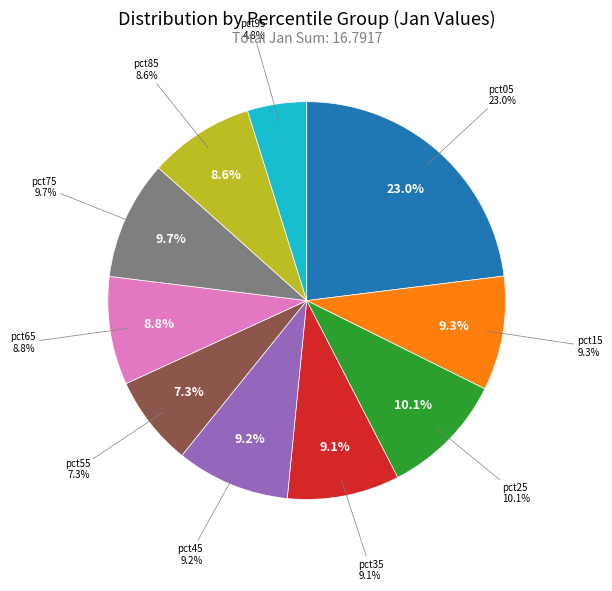

What percentage is the pct65 slice, to the nearest percent?

9%